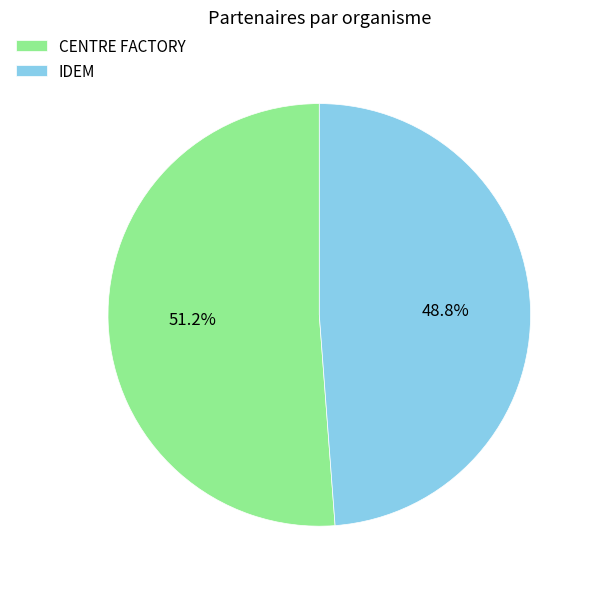

How many slices are in this pie chart?

2